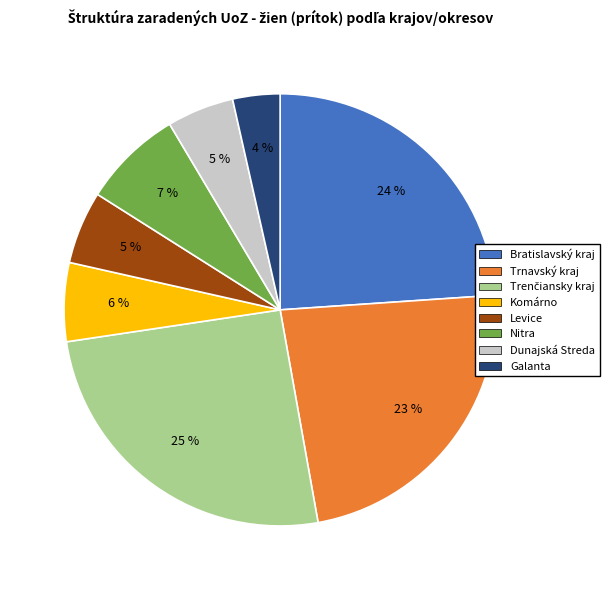

Is there a majority slice in this chart?

No